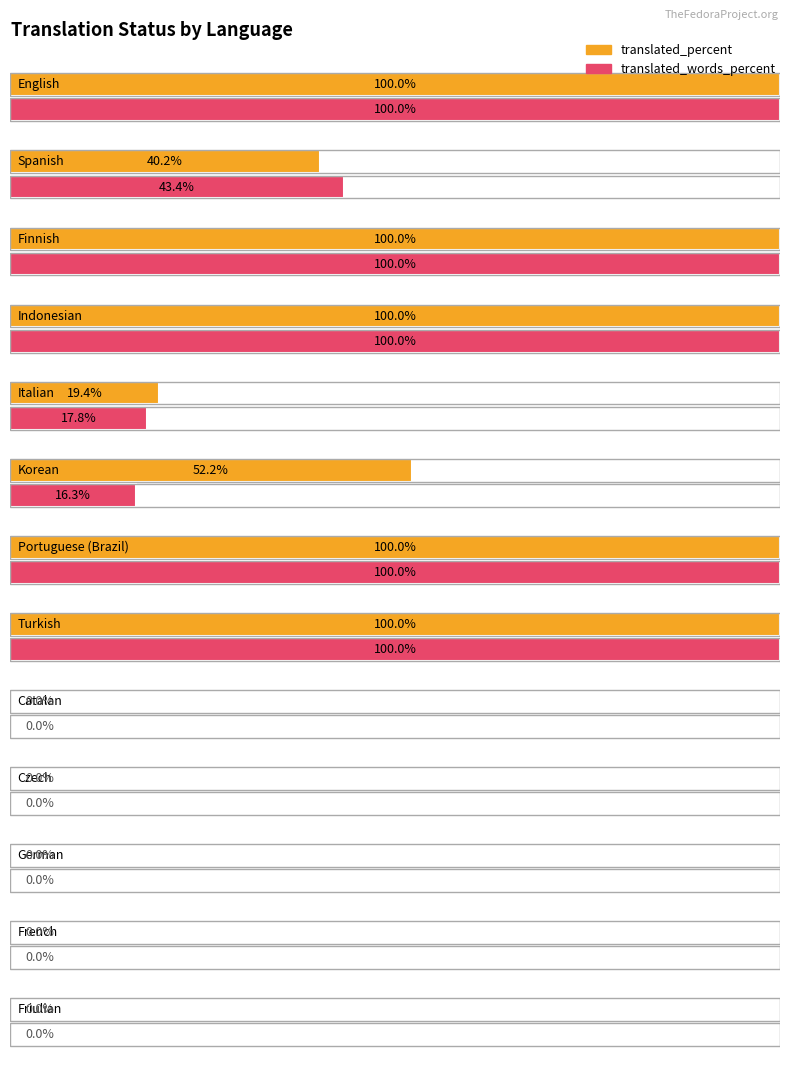

Is it true that translated equals -26.2 at Sinhala?

False